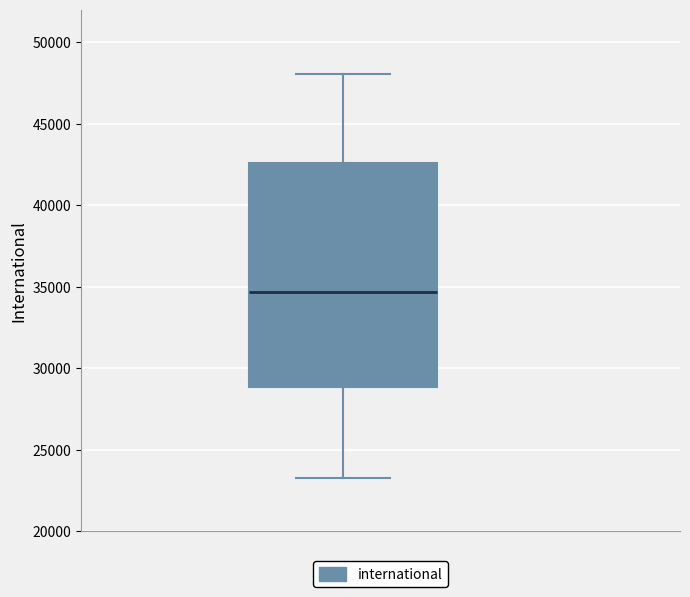

Transcribe this box plot: give where the median line is, the range the box spans, and where the two whiskers end, as read against the y-axis. The values are not printed on the chart, so give them approximately, as read against the axis.

median 34500, box 29000 to 42500, whiskers 23500 to 48000